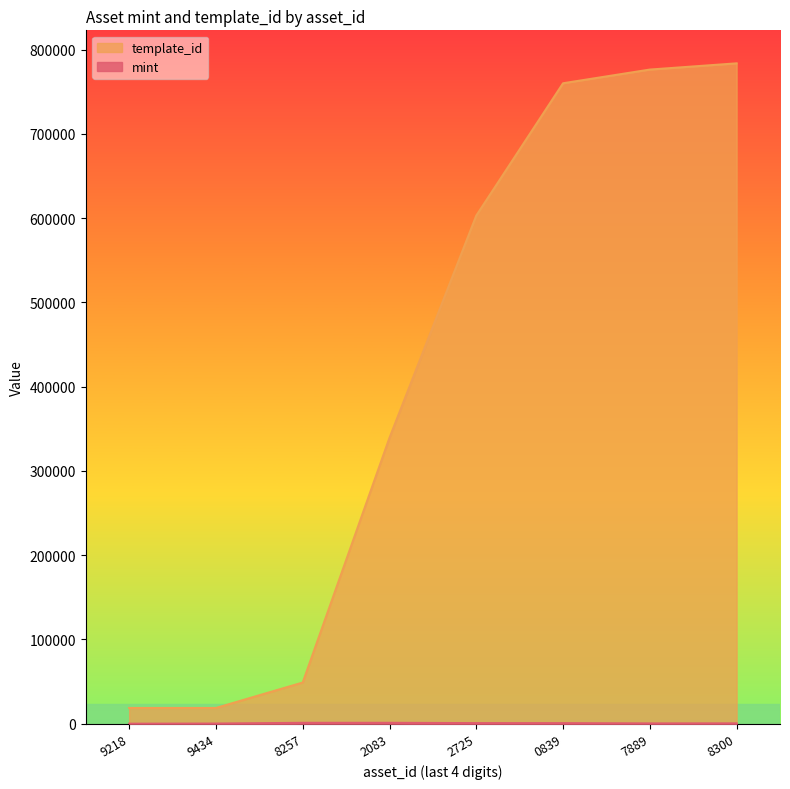

Which series has the largest total across all categories?

template_id